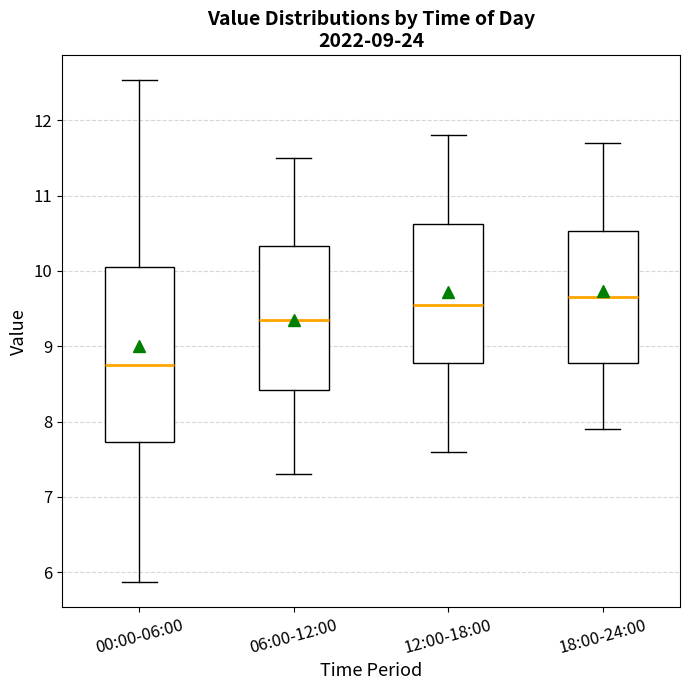

Where is the upper edge of the box for 12:00-18:00 on the y-axis? The values are not printed on the chart, so give them approximately, as read against the axis.

10.6